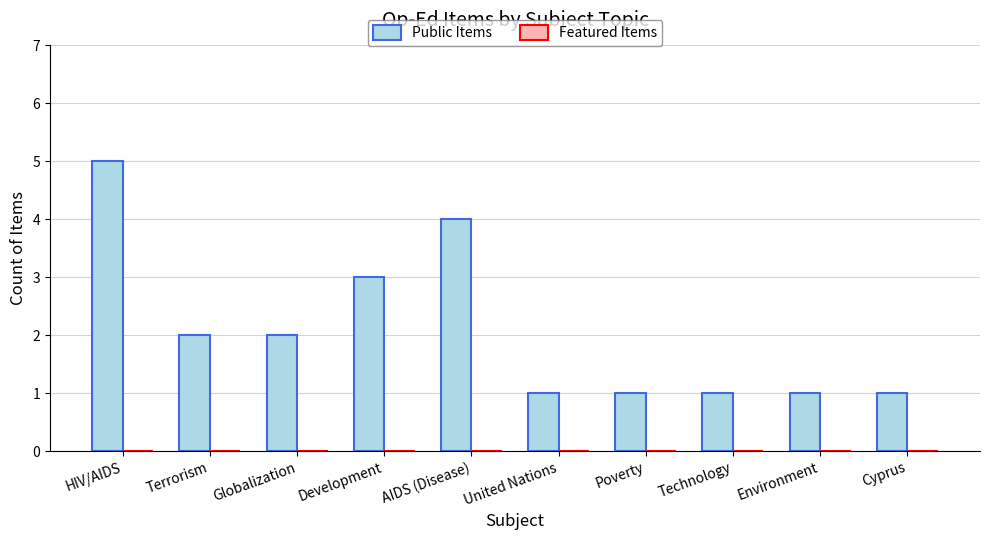

Reading right to left, list all the values displayed in this chart.

Cyprus=1	Environment=1	Technology=1	Poverty=1	United Nations=1	AIDS (Disease)=4	Development=3	Globalization=2	Terrorism=2	HIV/AIDS=5